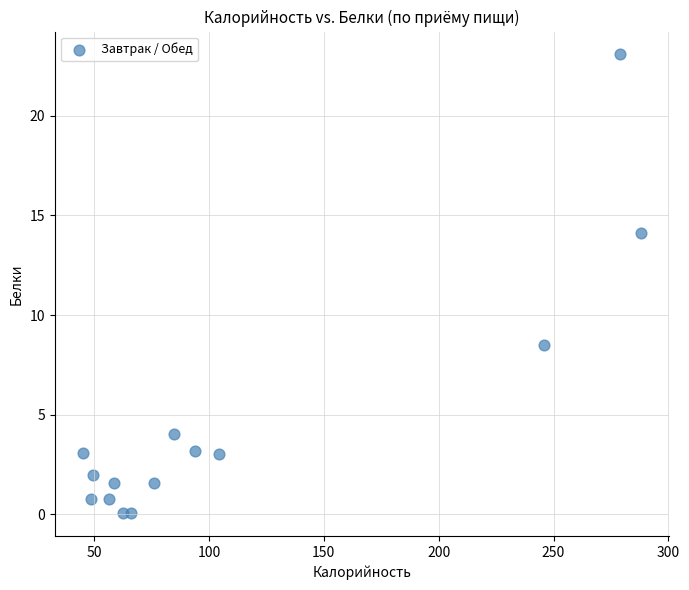

What Y value in the scatter plot is closest to 11?

8.5